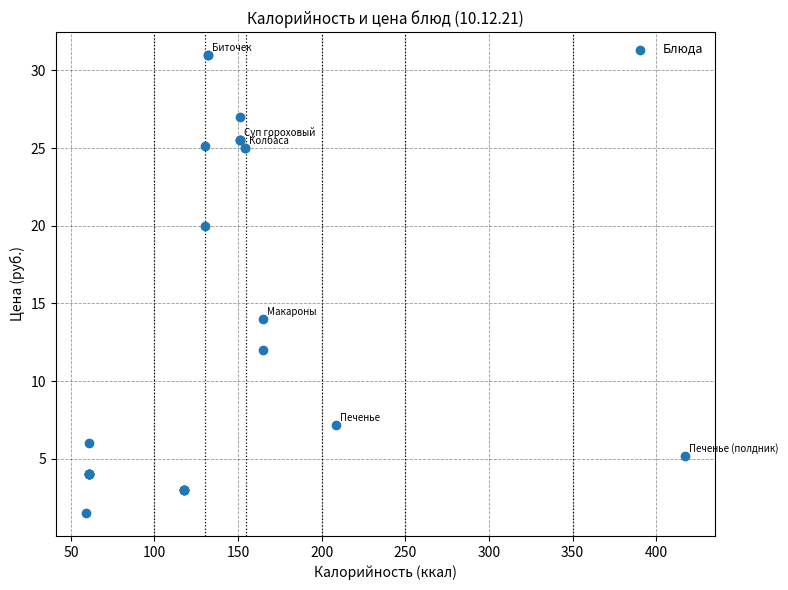

What Y value in the scatter plot is closest to 16?

14.0